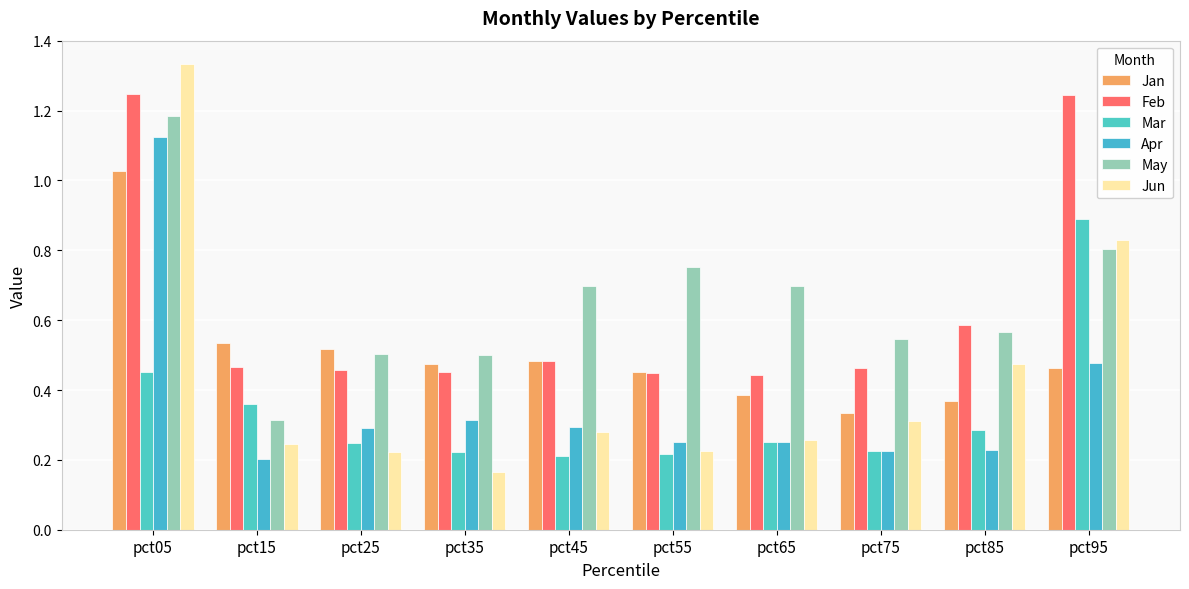

What is the sum of the May values at pct65 and pct45?

1.4